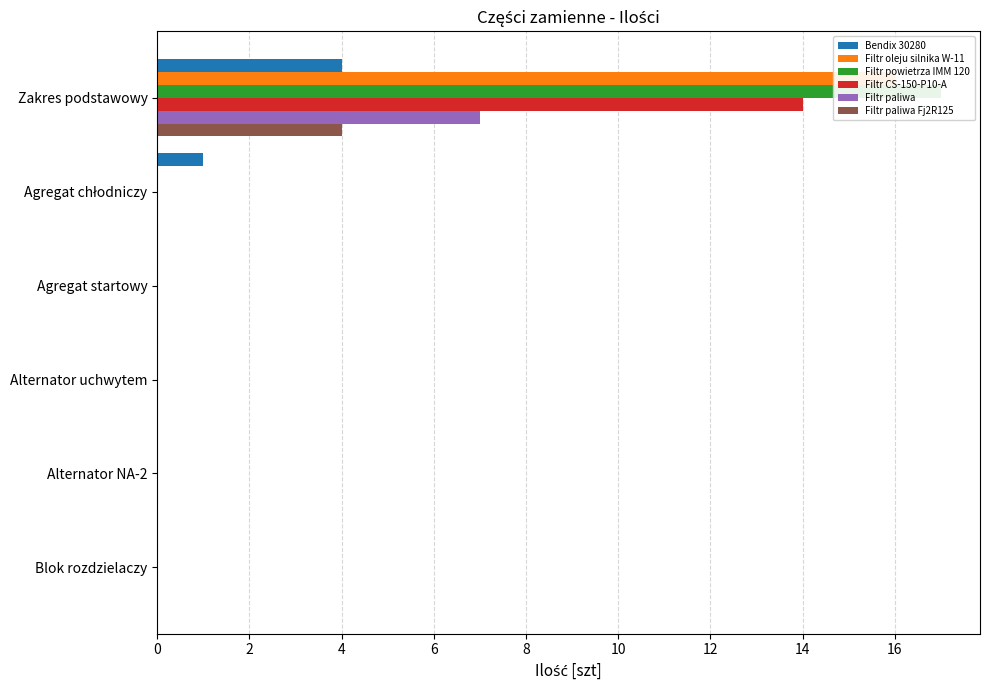

The Filtr CS-150-P10-A series shows 9 at 6. True or false?

False